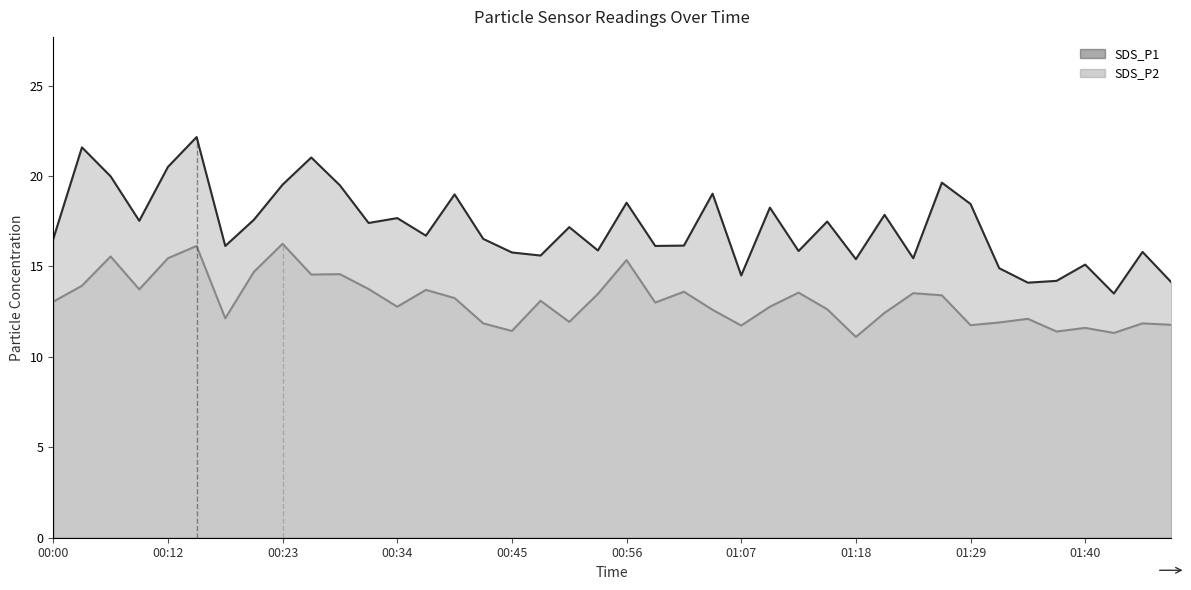

What is the spread (max minus min) of values at 00:26?

6.5